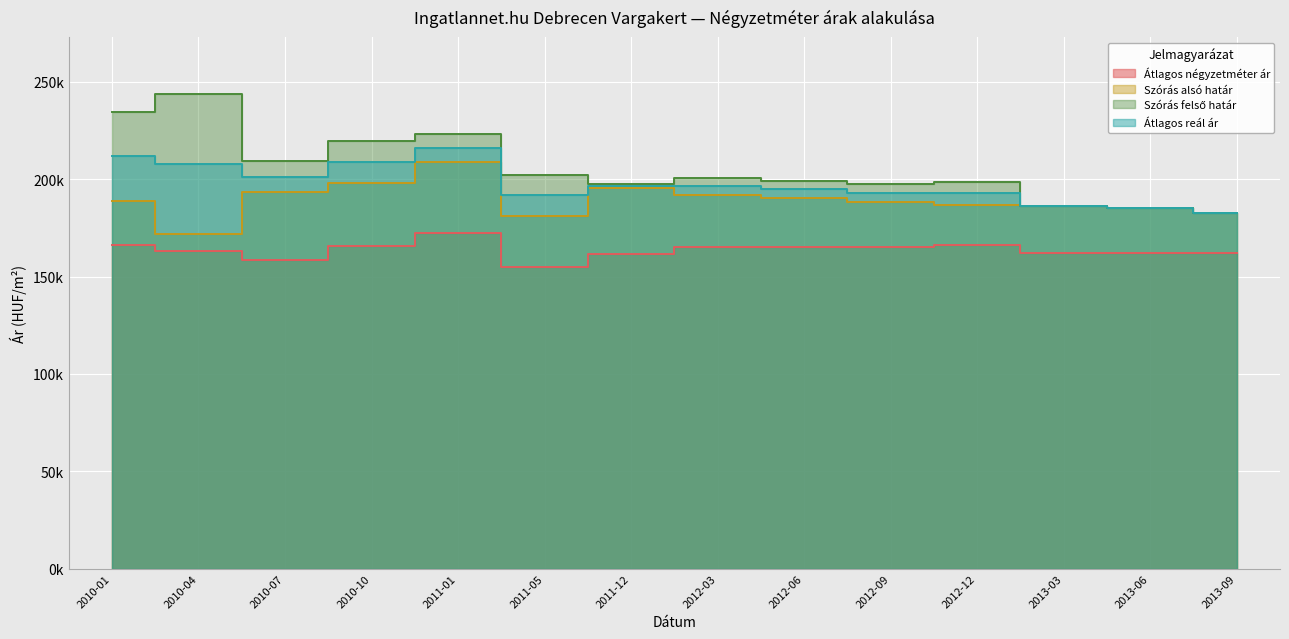

What is the minimum value shown in the chart?

154836